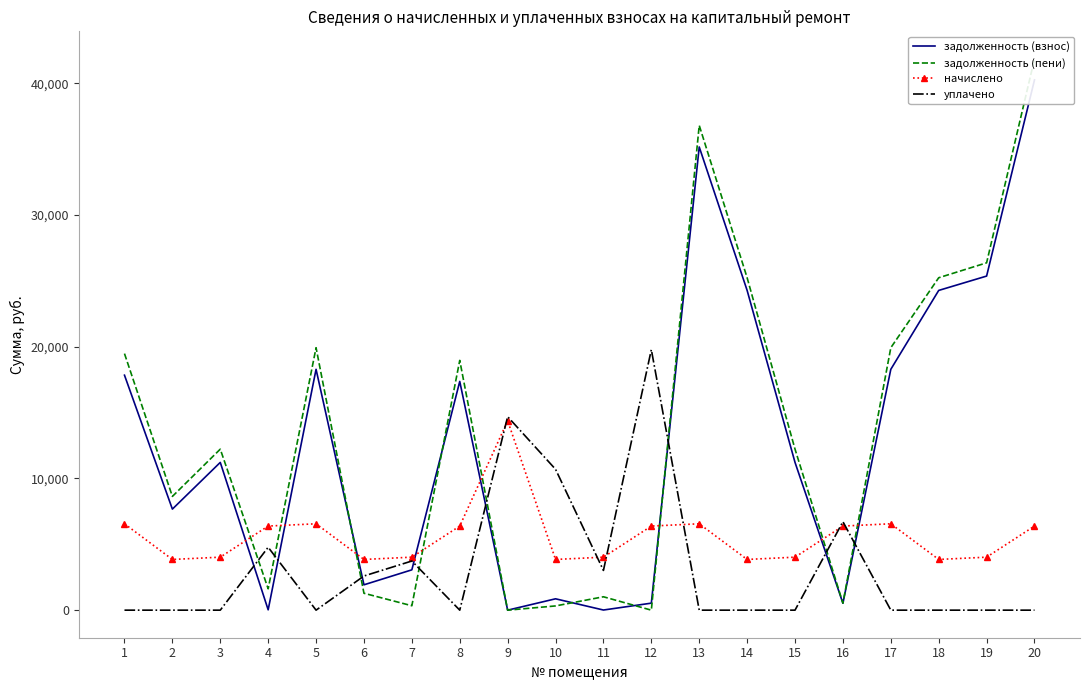

What is the sum of all начислено values?

111880.3